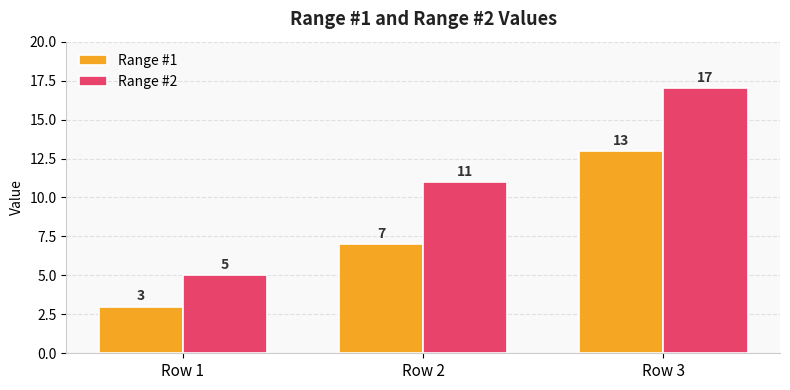

Reading right to left, what are all the values shown in this chart?

Range #1: 13	7	3
Range #2: 17	11	5